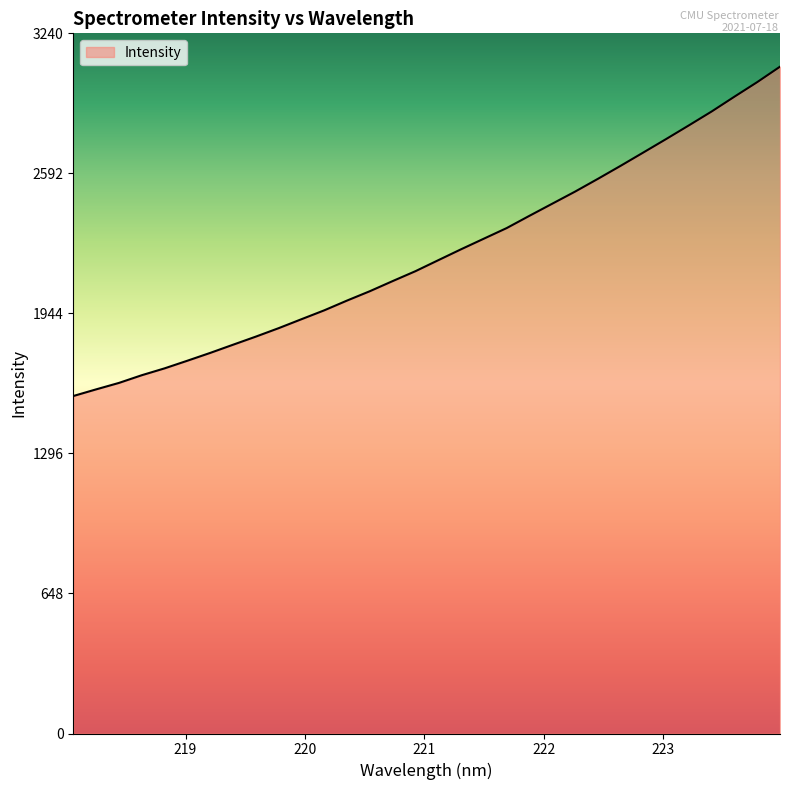

What is the greatest value displayed?

3085.9